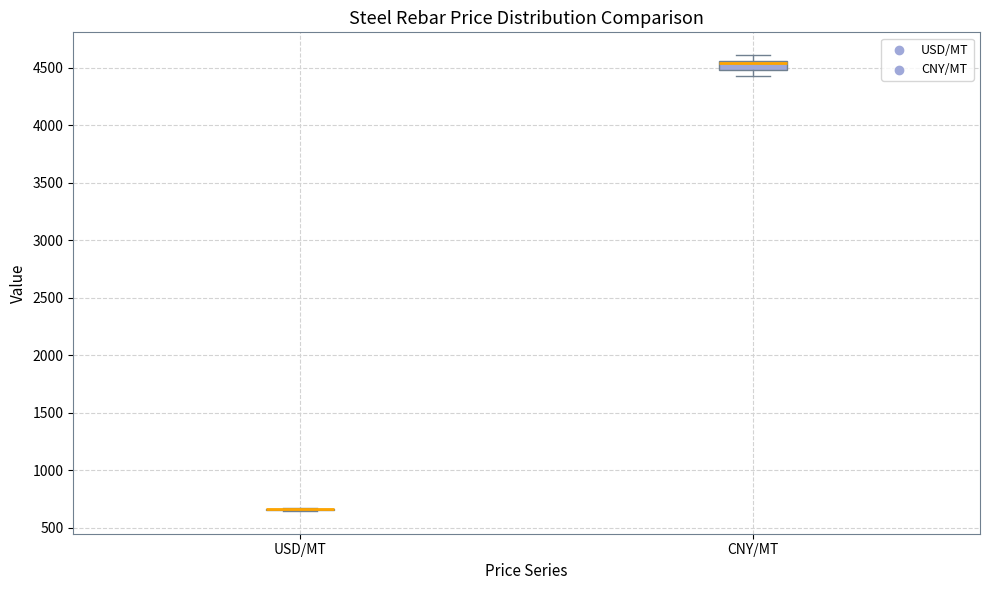

Which box is the tallest, from its lower edge to its upper edge?

CNY/MT